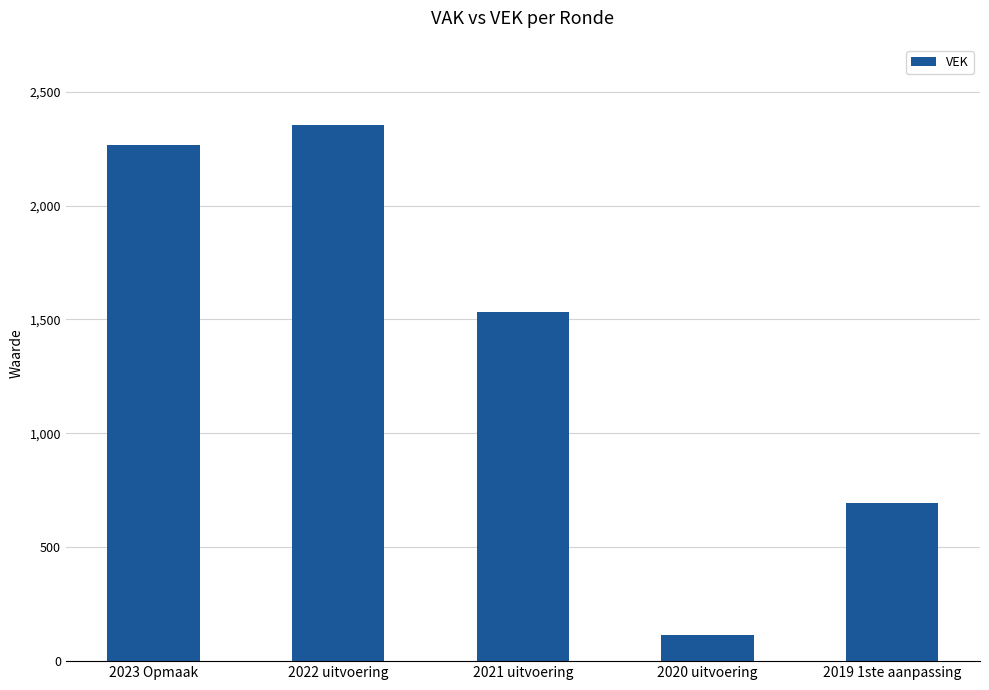

Rank the categories by value from highest to lowest.

2022 uitvoering, 2023 Opmaak, 2021 uitvoering, 2019 1ste aanpassing, 2020 uitvoering